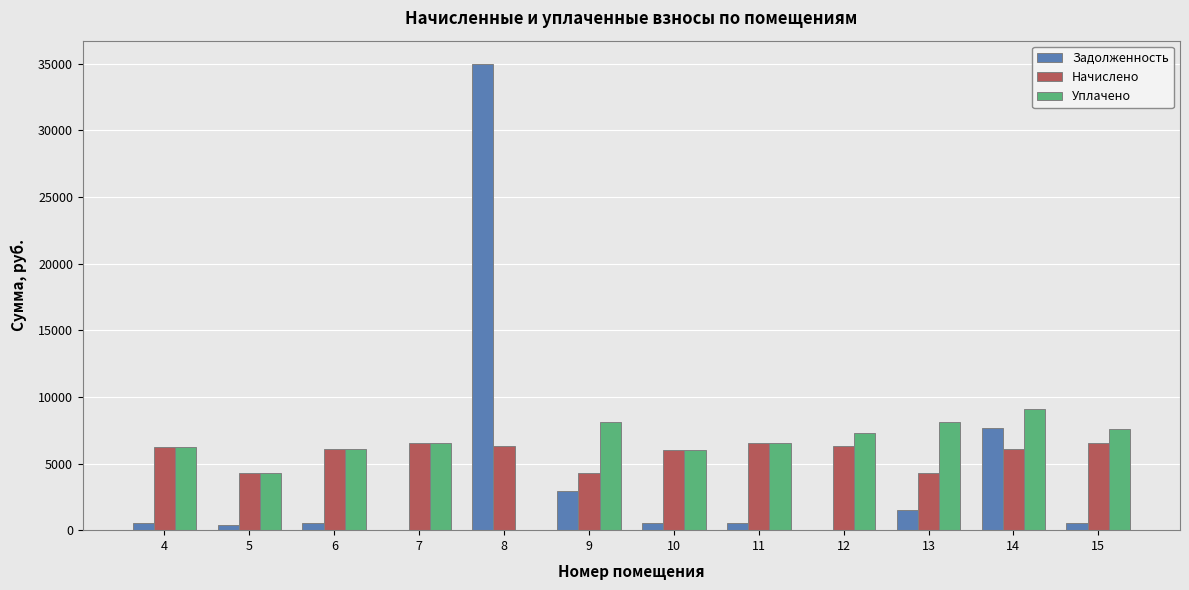

Which series has the largest total across all categories?

Уплачено